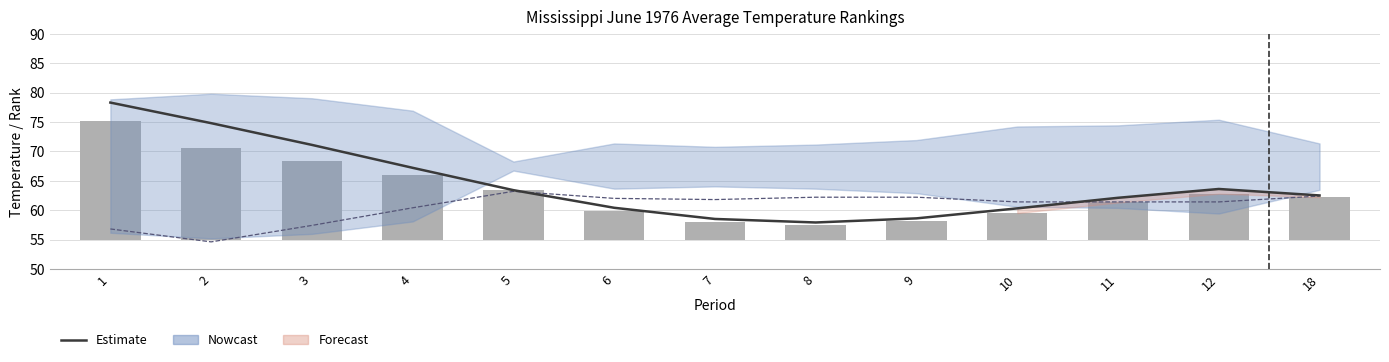

Which series changed the most between 1 and 6?

Estimate